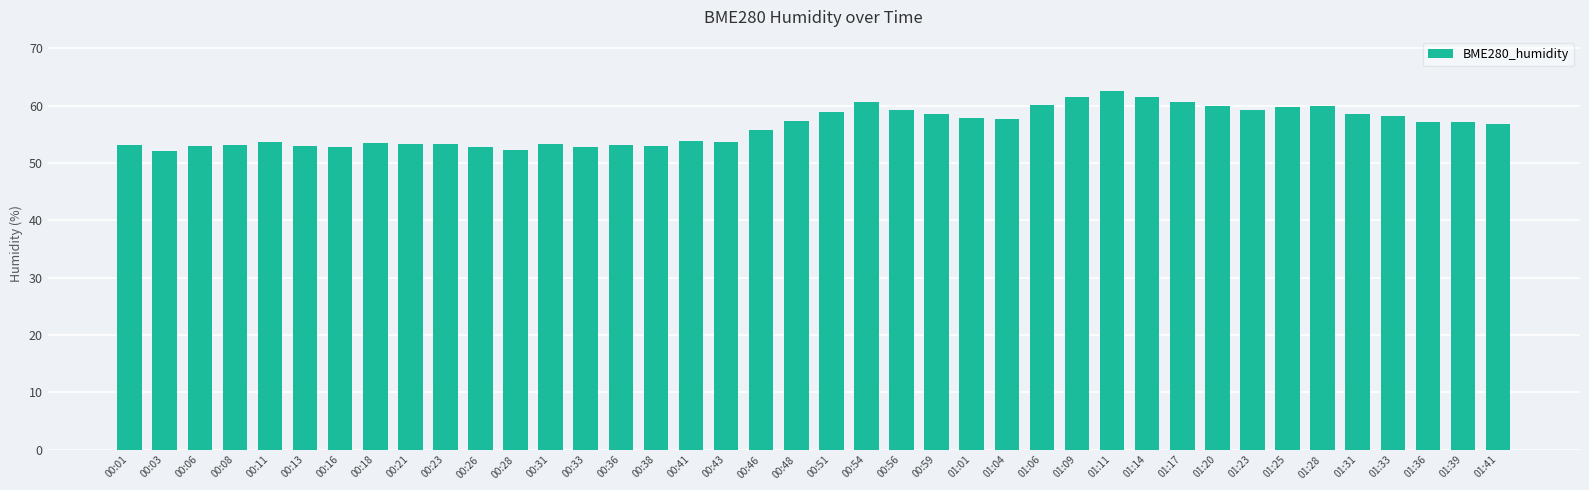

What is the sum of the values at 00:31 and 01:04?

110.9